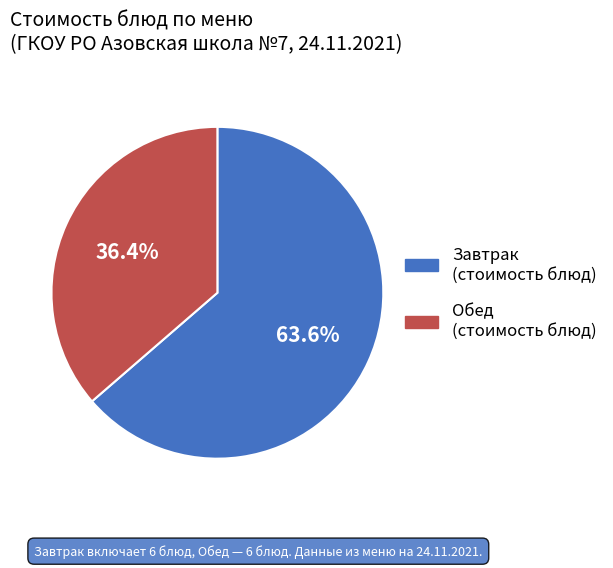

Is there a majority slice in this chart?

Yes